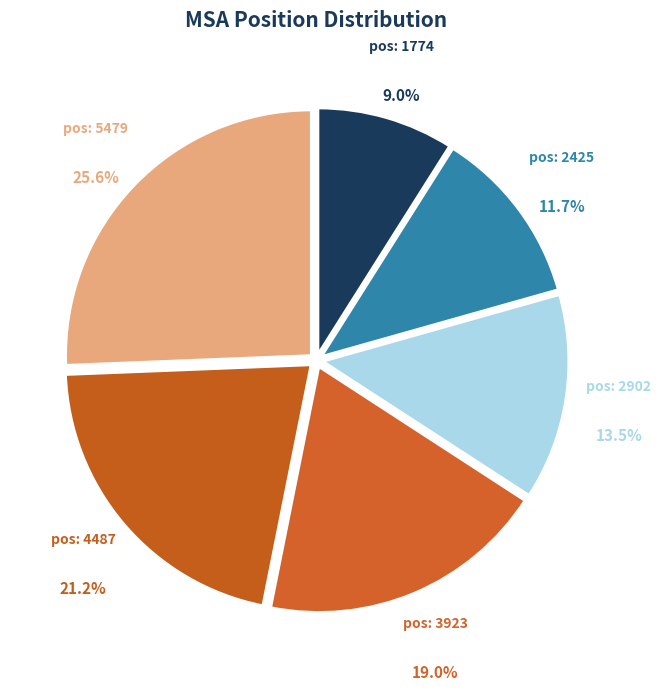

Count the number of slices in the pie.

6